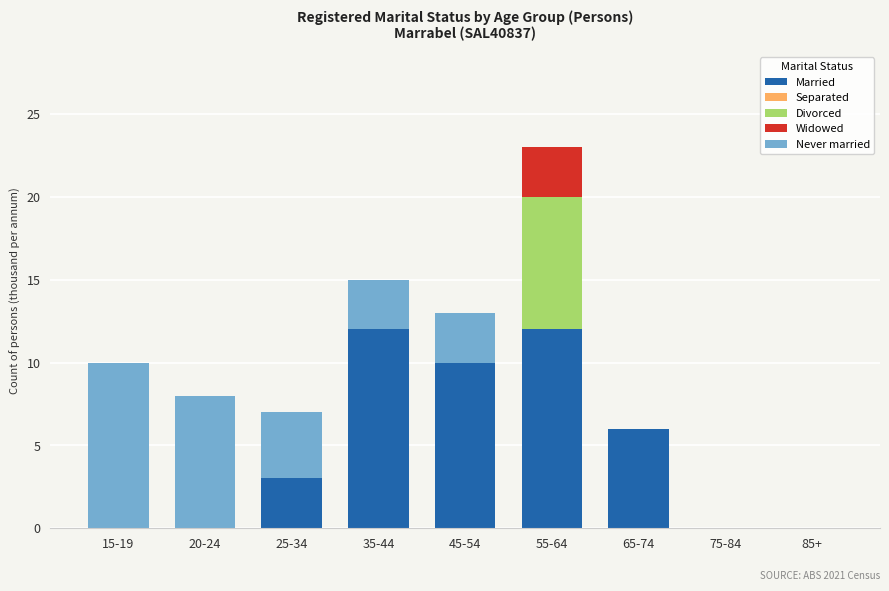

True or false: Married has a value of 4 at 55-64.

False